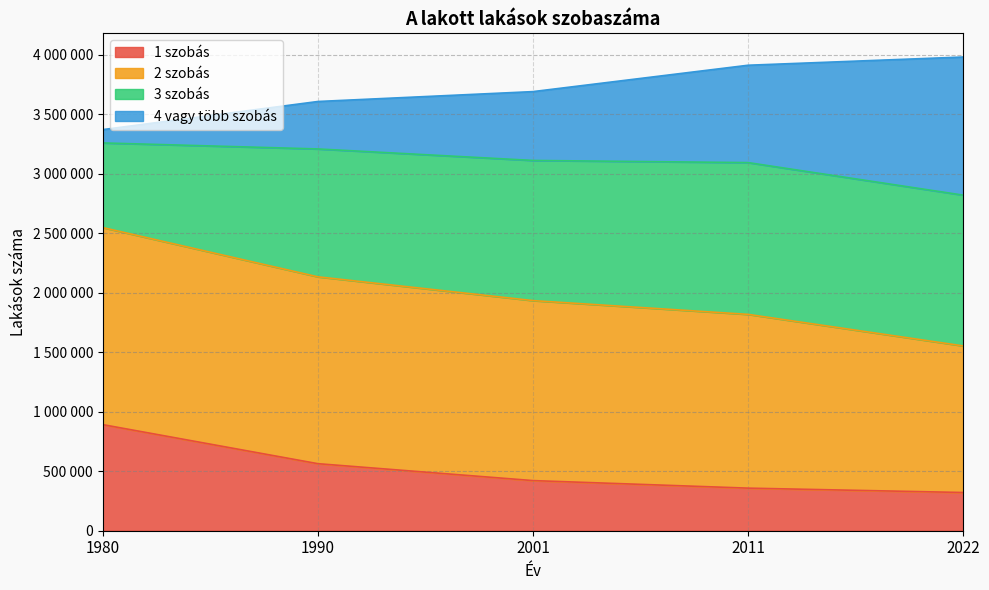

Which category has the lowest value in the 1 szobás series?

2022